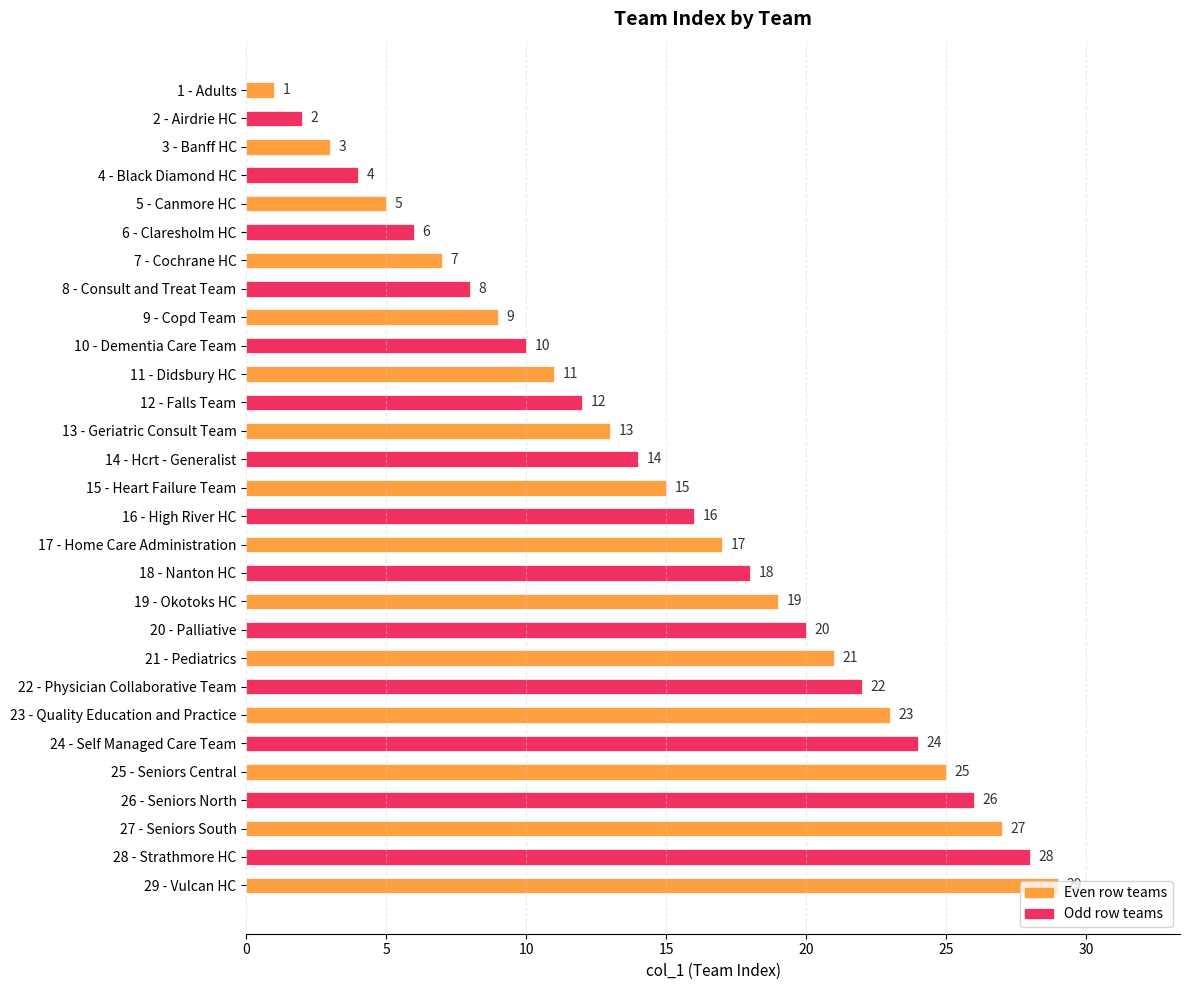

What is the value of the 14th bar from the top?

14